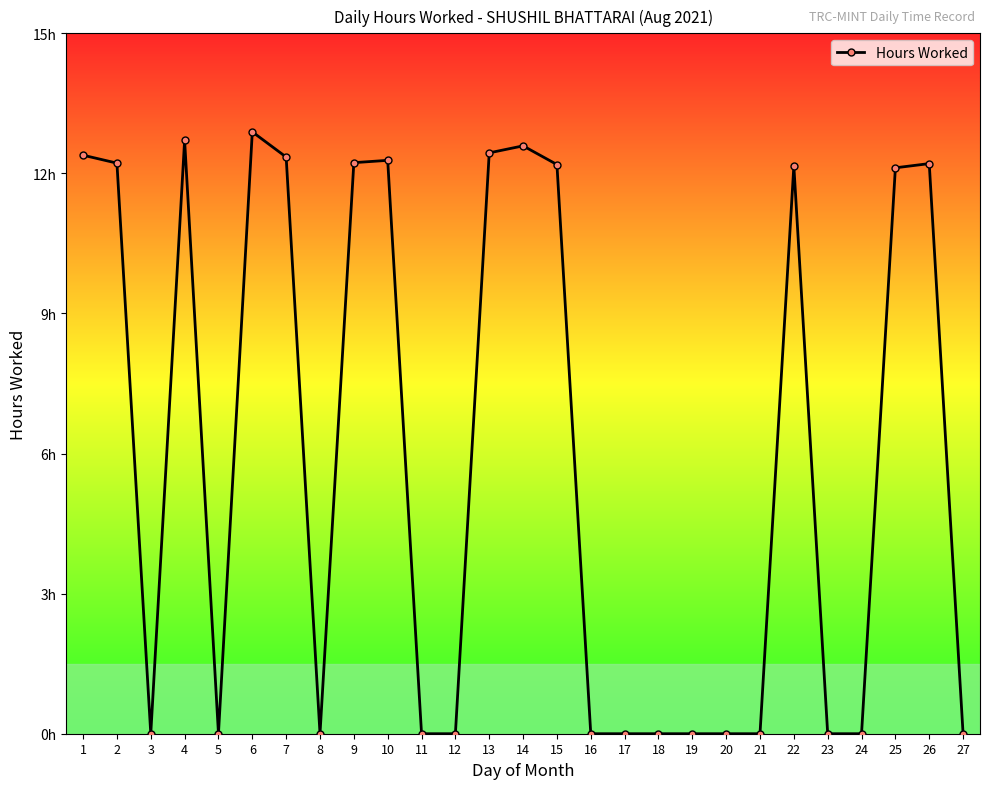

List the labels in order of value, smallest first.

3, 5, 8, 11, 12, 16, 17, 18, 19, 20, 21, 23, 24, 27, 25, 22, 15, 26, 2, 9, 10, 7, 1, 13, 14, 4, 6